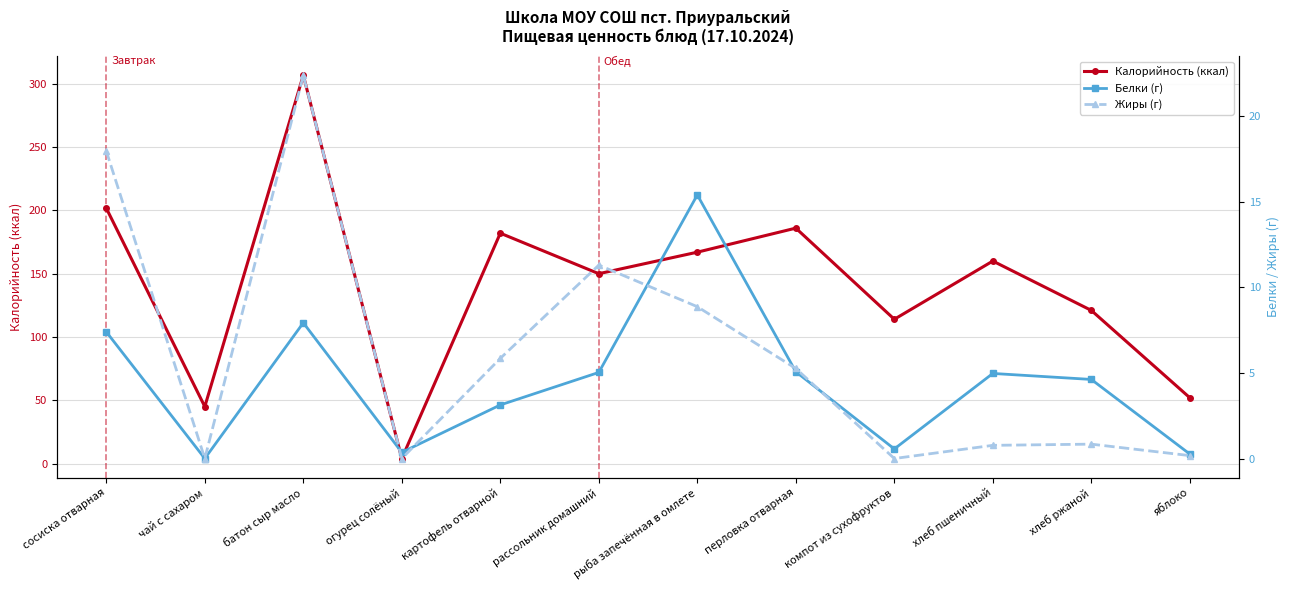

What are all the series names shown in the legend?

Калорийность (ккал), Белки (г), Жиры (г)